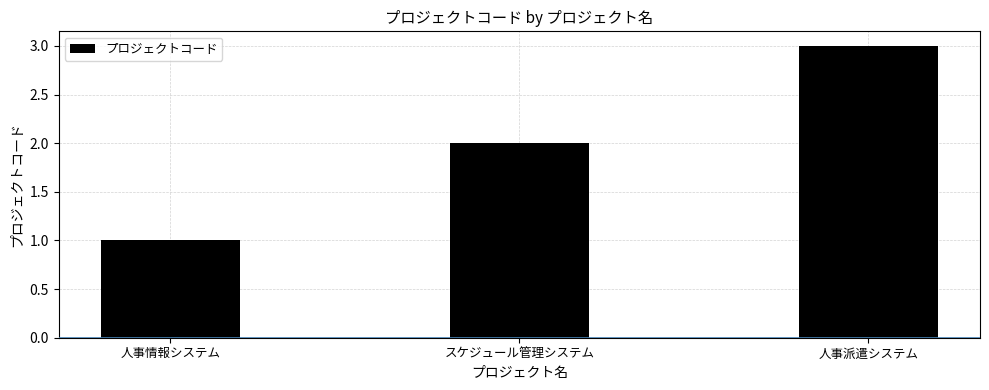

How many categories are shown in the chart?

3